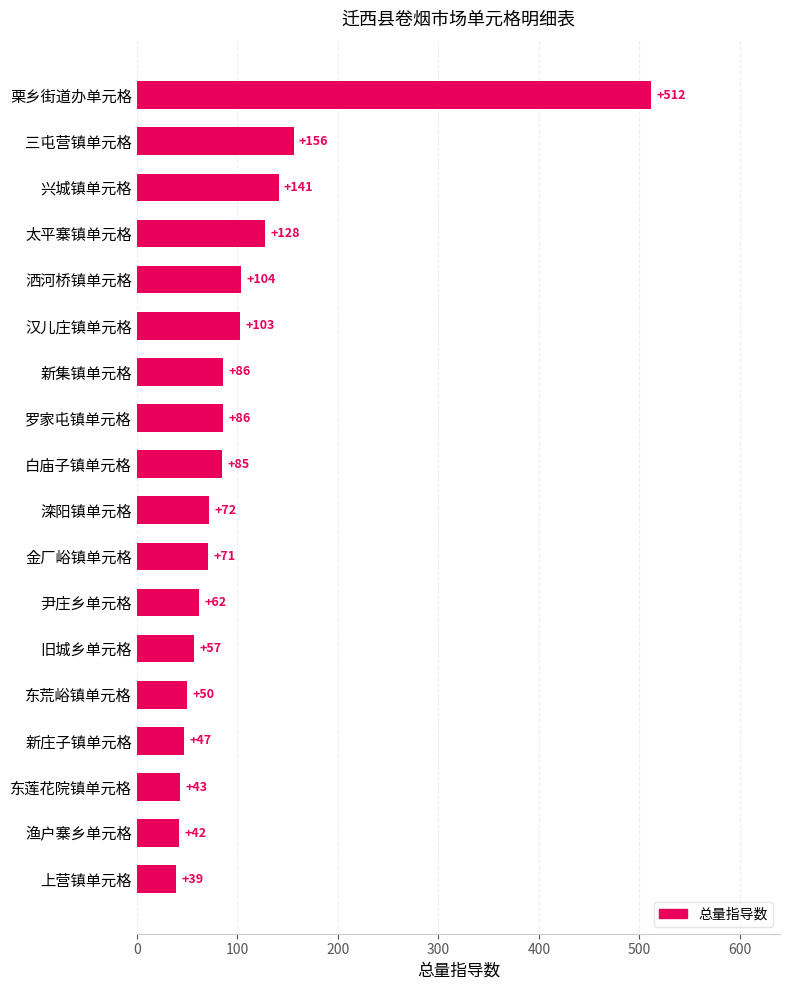

Approximately how many times larger is the value at 太平寨镇单元格 compared to 金厂峪镇单元格?

1.8